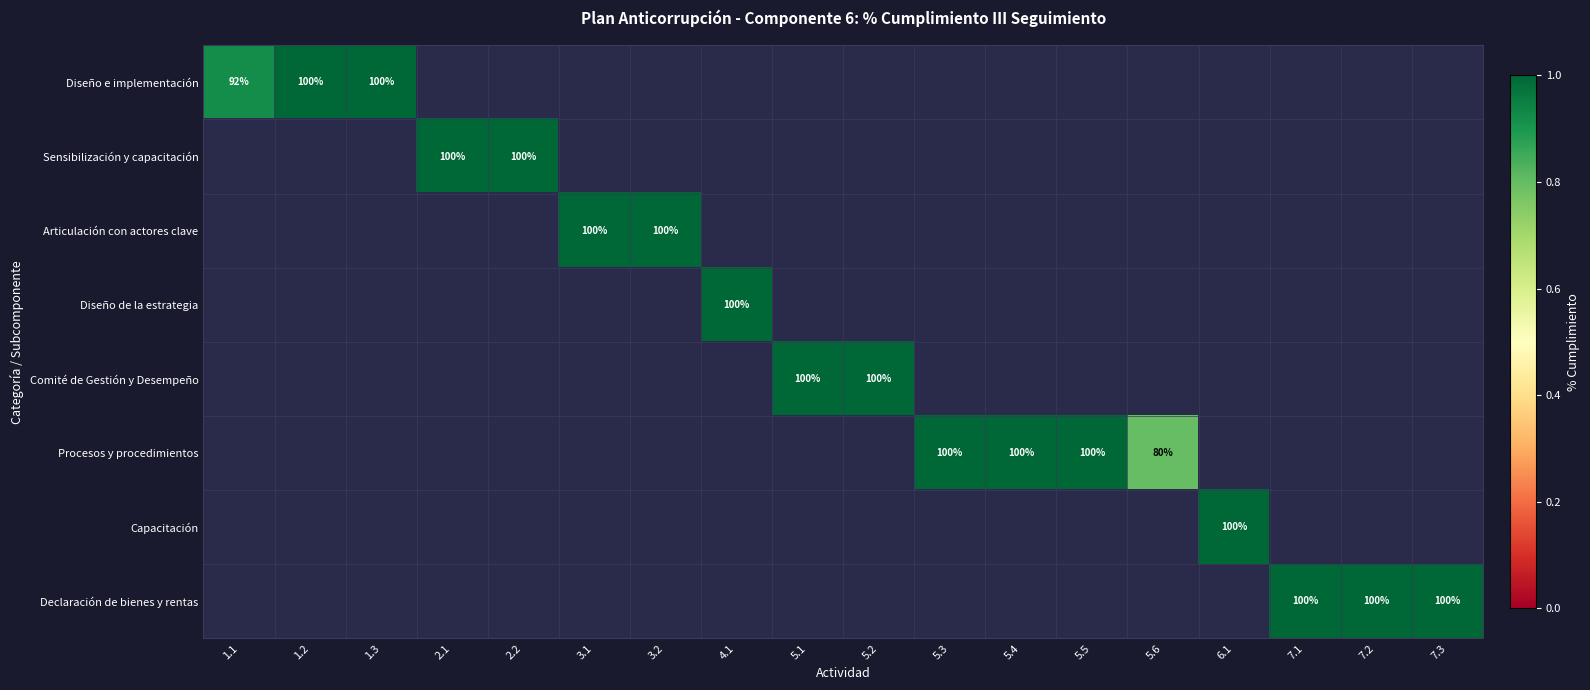

Which has a higher value, 6.1 or 4.1?

4.1